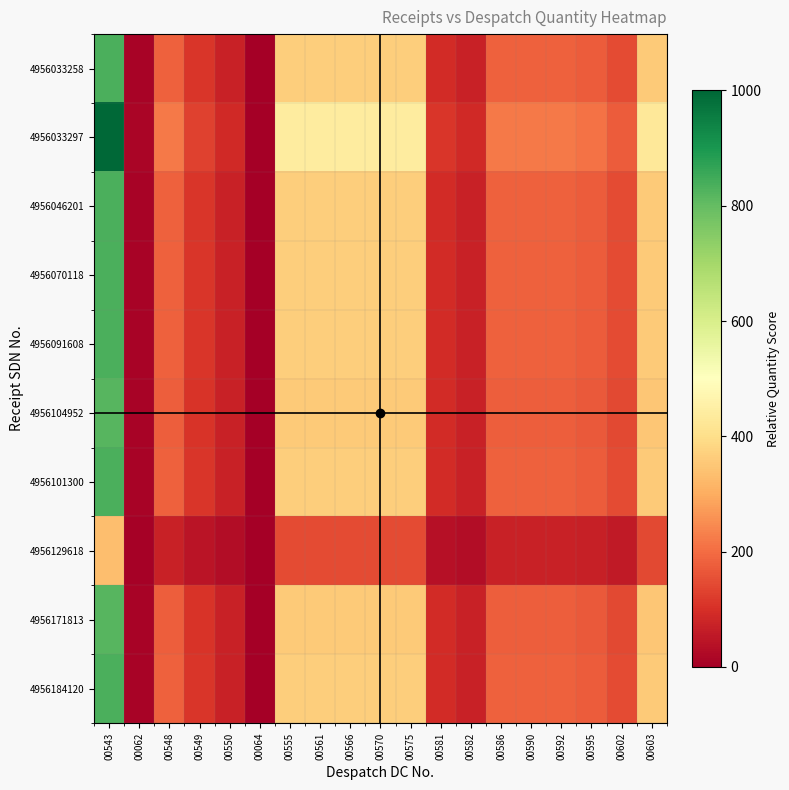

At how many categories does at least one series exceed 624?

1